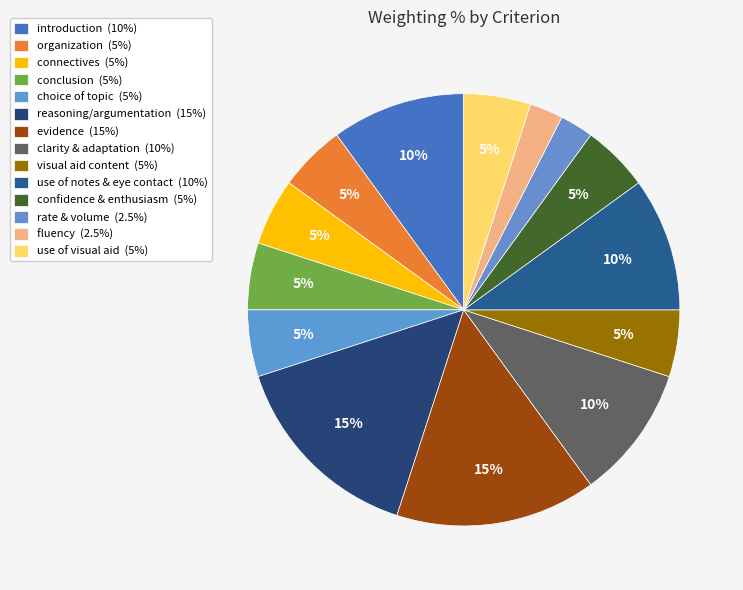

Is it true that clarity & adaptation is 10% of the pie?

True